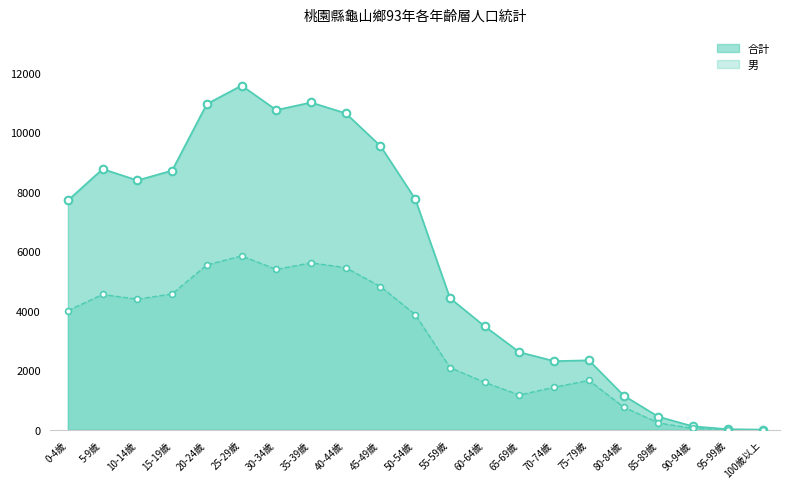

At how many categories does at least one series exceed 9657?

5